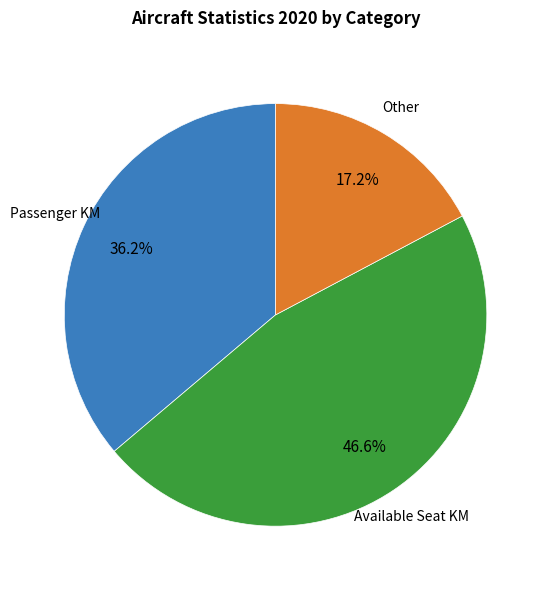

Does any single category account for the majority?

No